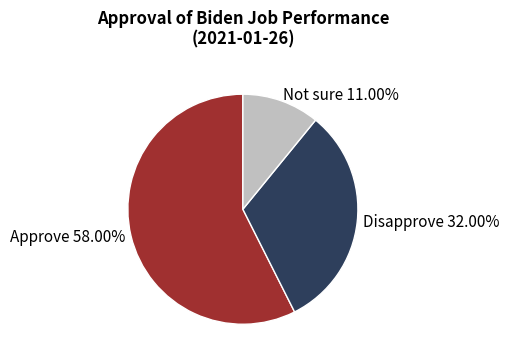

Is the sum of Approve and Disapprove greater than half?

Yes